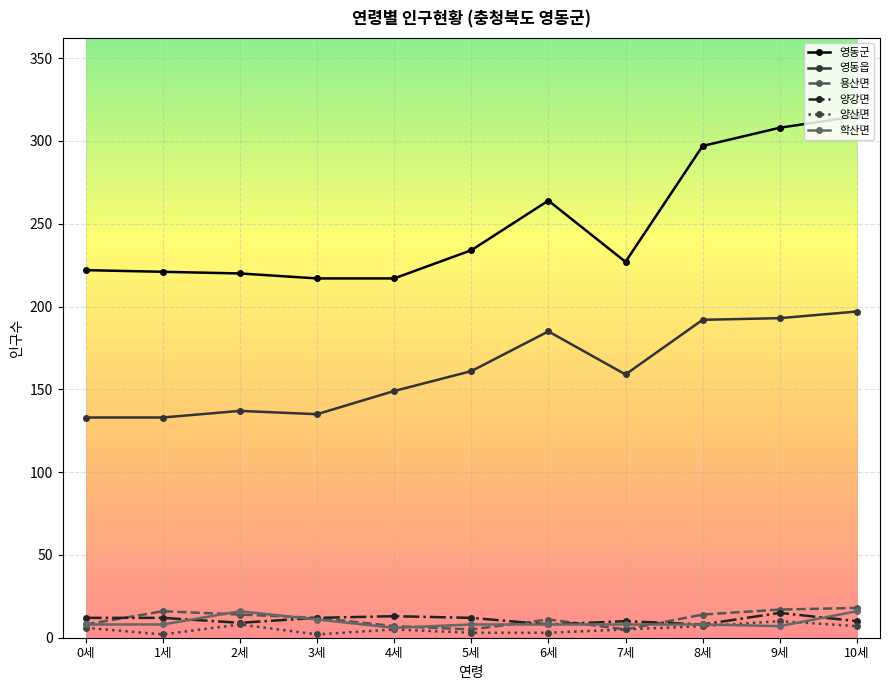

Does the chart display data point markers on the line(s)?

Yes